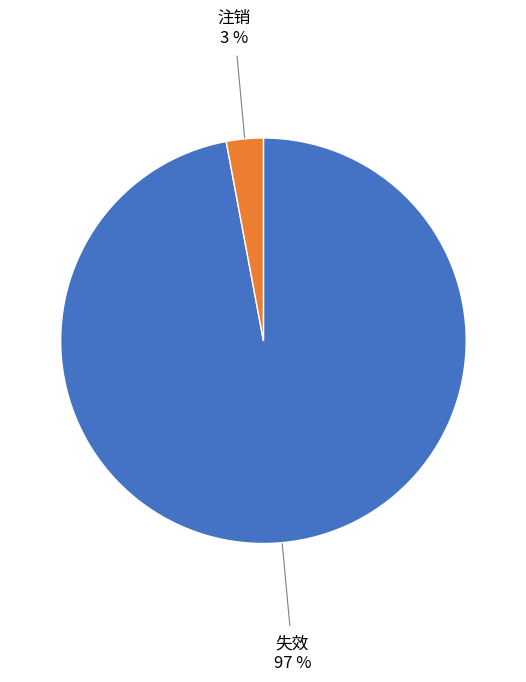

The 注销 slice represents 3% of the pie. True or false?

True